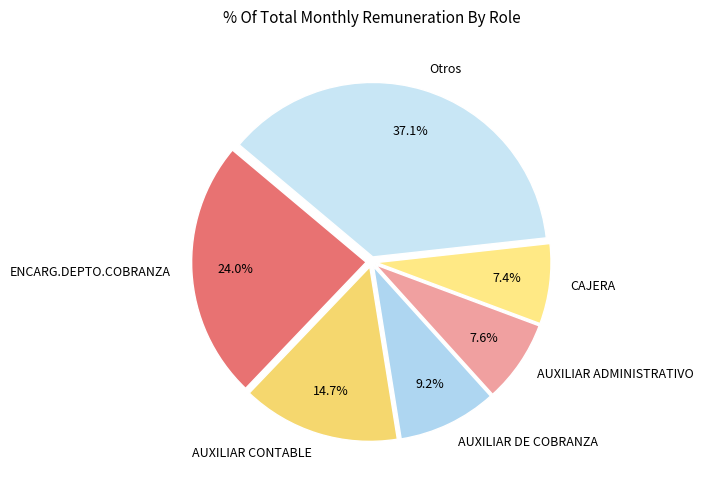

Count the number of slices in the pie.

6